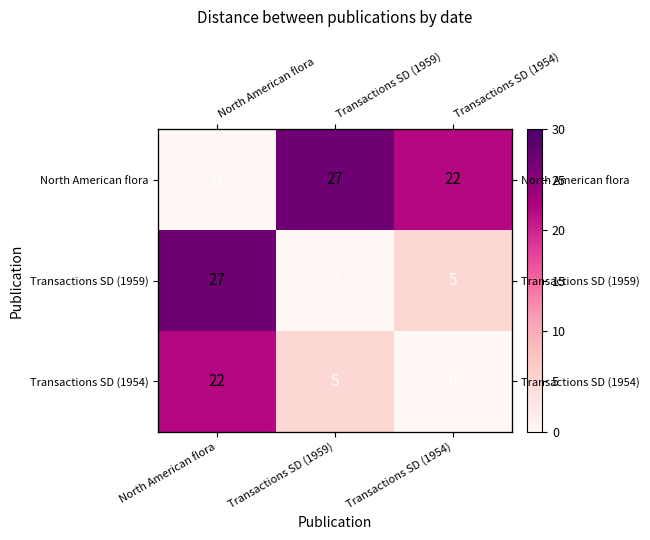

Count the Transactions SD (1959) values in the range 0 to 27.

3